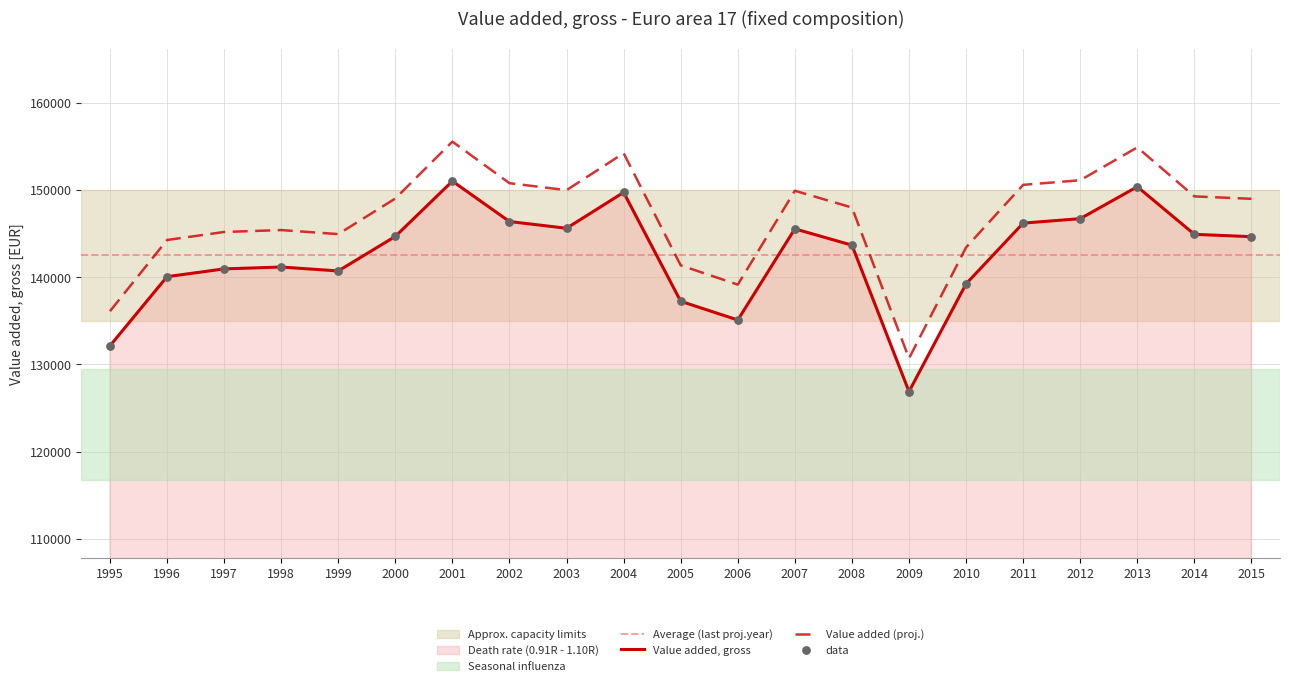

Between 2015 and 1997, which is larger?

2015